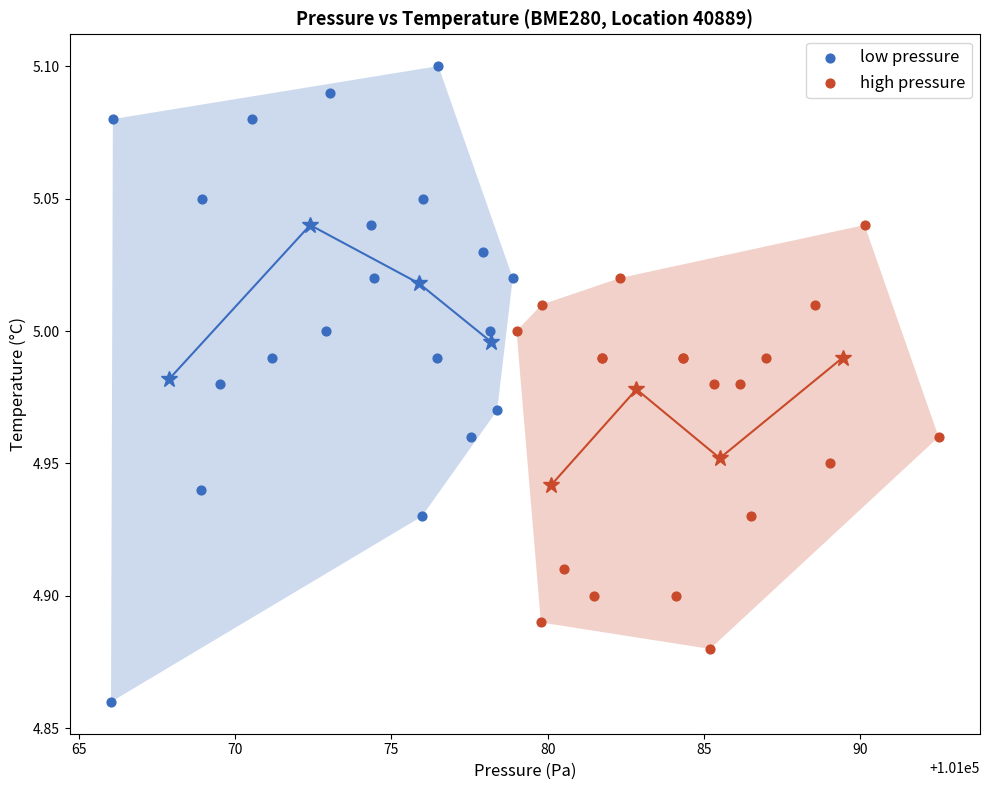

Which series contains the lowest Y value?

low pressure